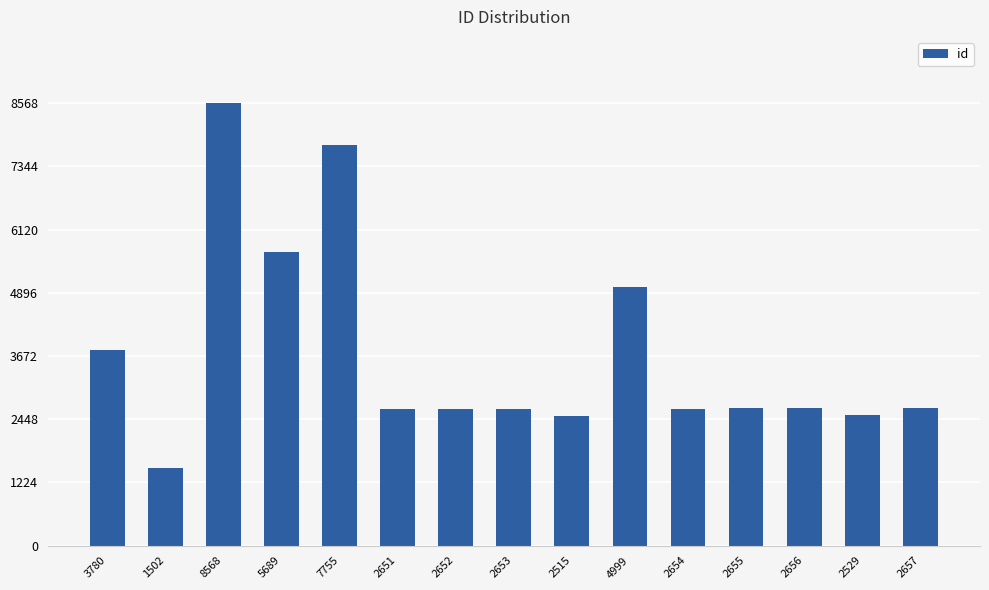

What is the sum of the values at 2657 and 2655?

5312